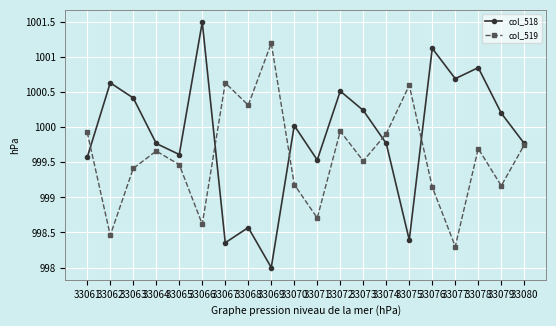

Where does the col_519 series first go above 999?

33061